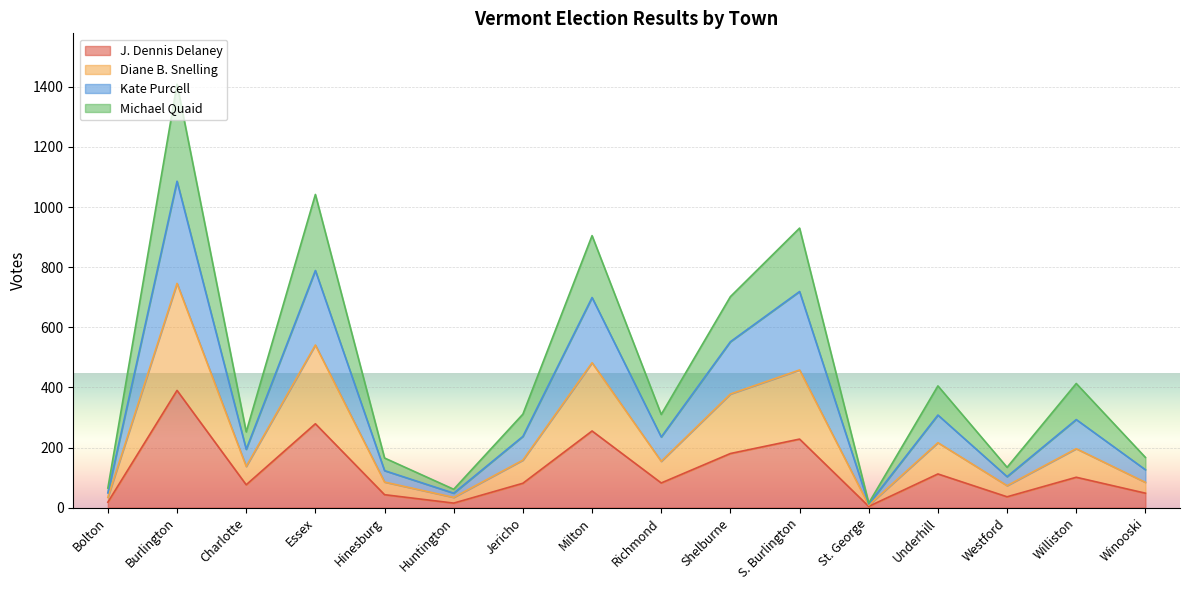

What is the minimum value for Michael Quaid?

8